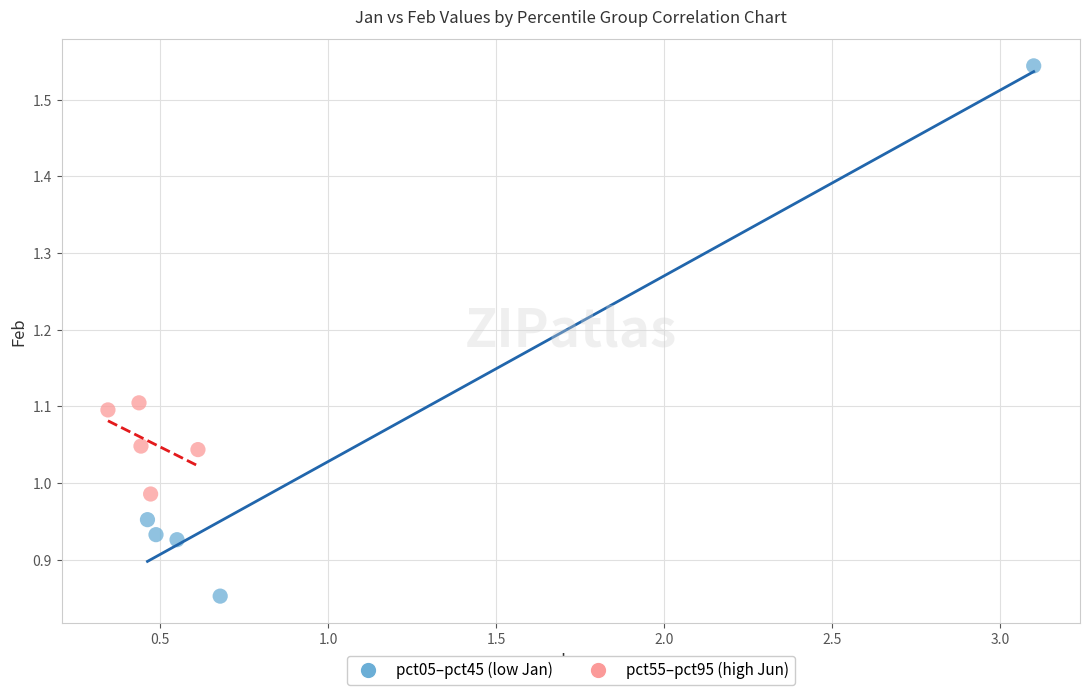

Which series has the widest spread of Y values?

pct05–pct45 (low Jan)